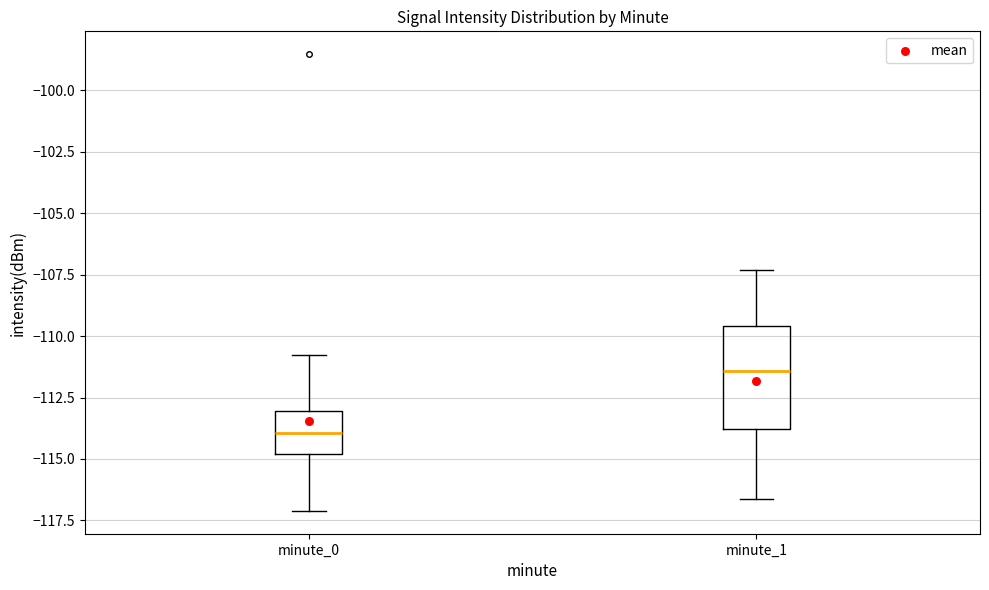

Comparing the boxes themselves (not the whiskers), which one is the tallest?

minute_1